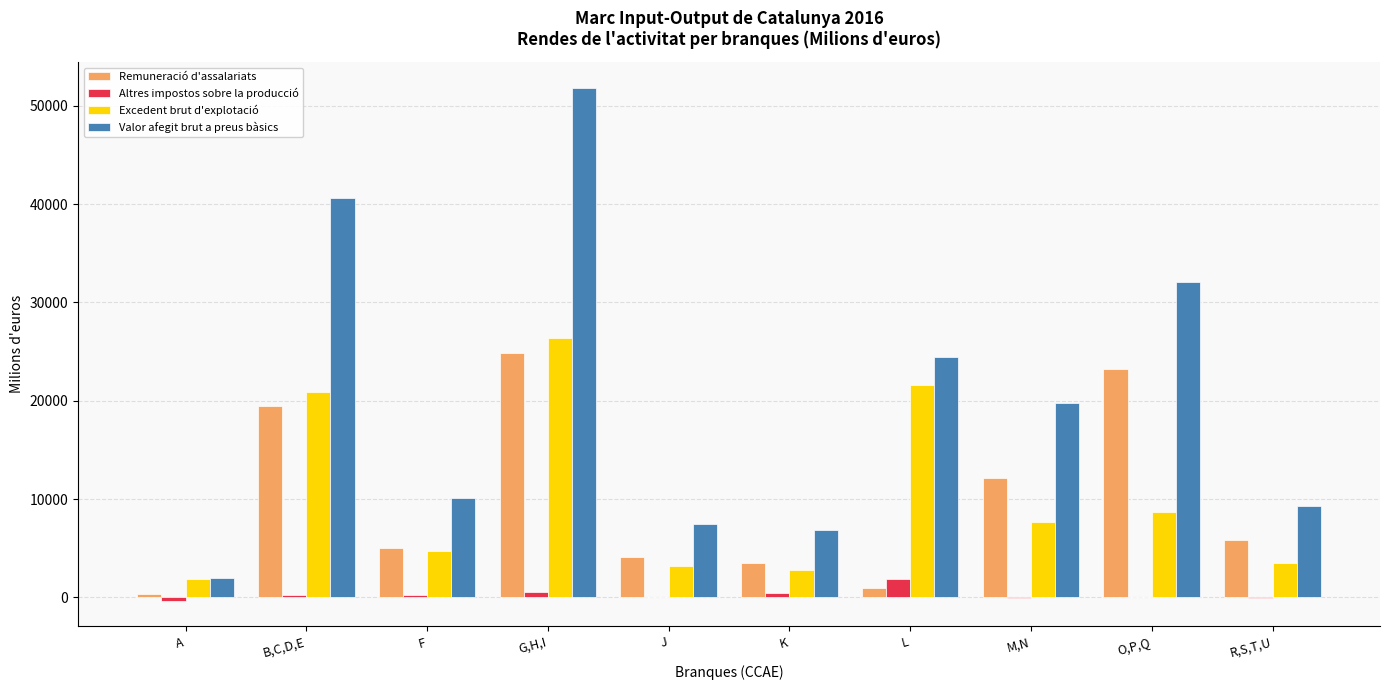

How many groups of bars are there?

10